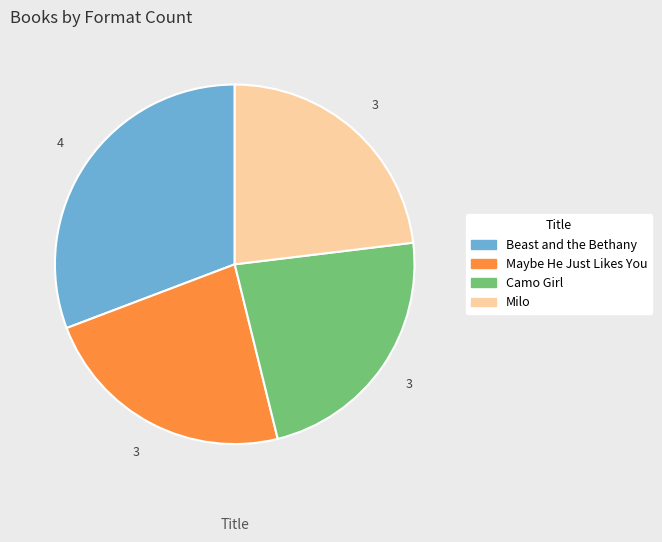

Is the sum of Maybe He Just Likes You and Milo greater than half?

No